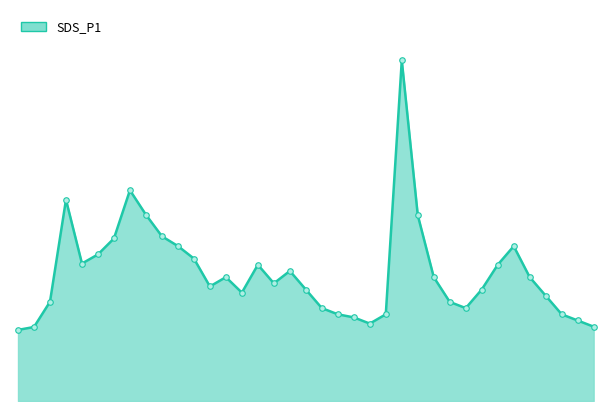

How many interior local peaks (higher than both neighbors) does the data have?

7